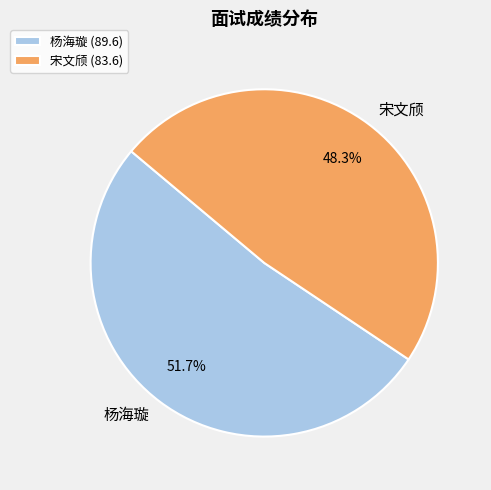

Is 宋文颀 the majority of the pie?

No